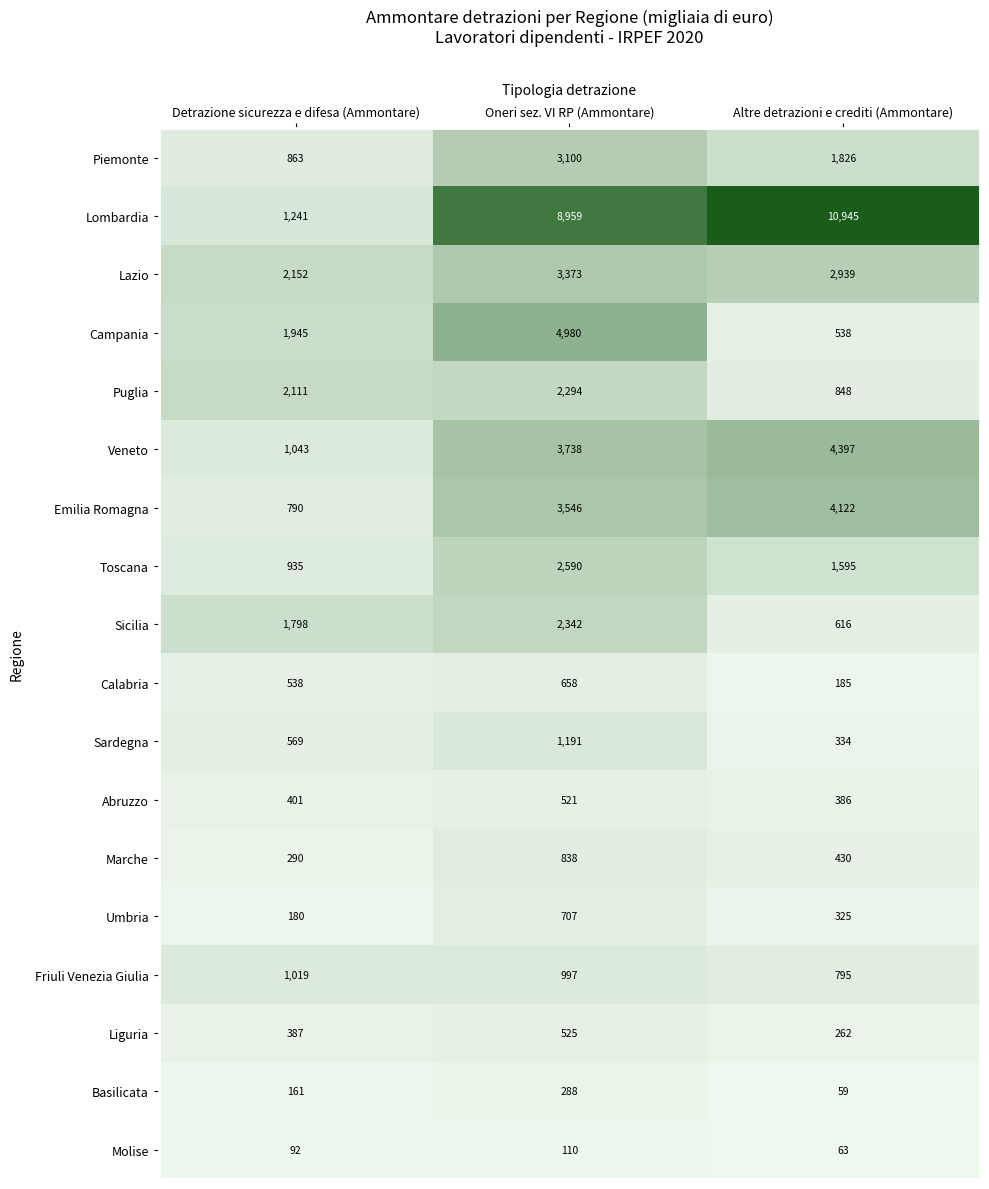

What is the average value of the Basilicata series?

169